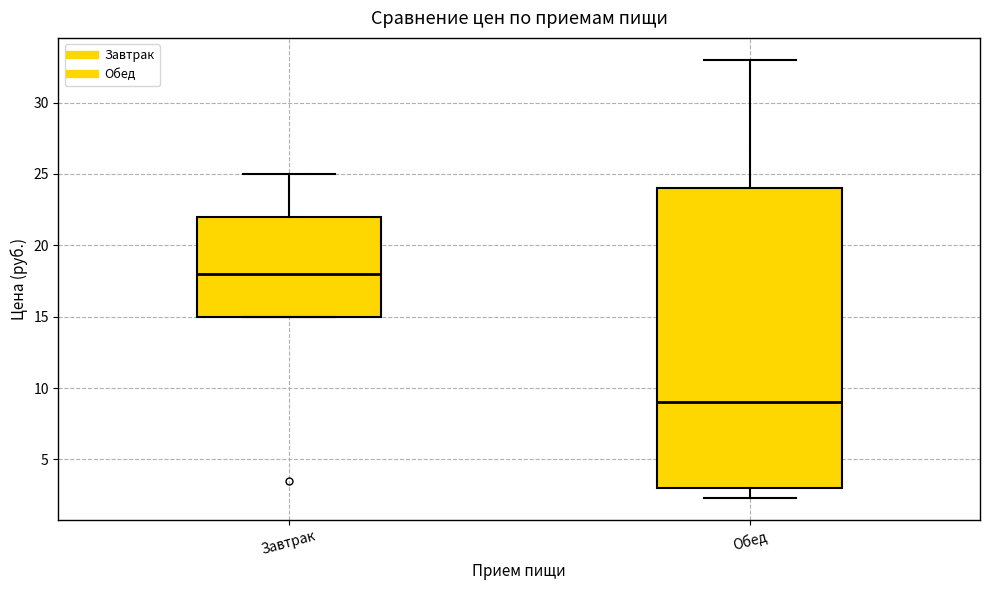

Comparing the boxes themselves (not the whiskers), which one is the tallest?

Обед